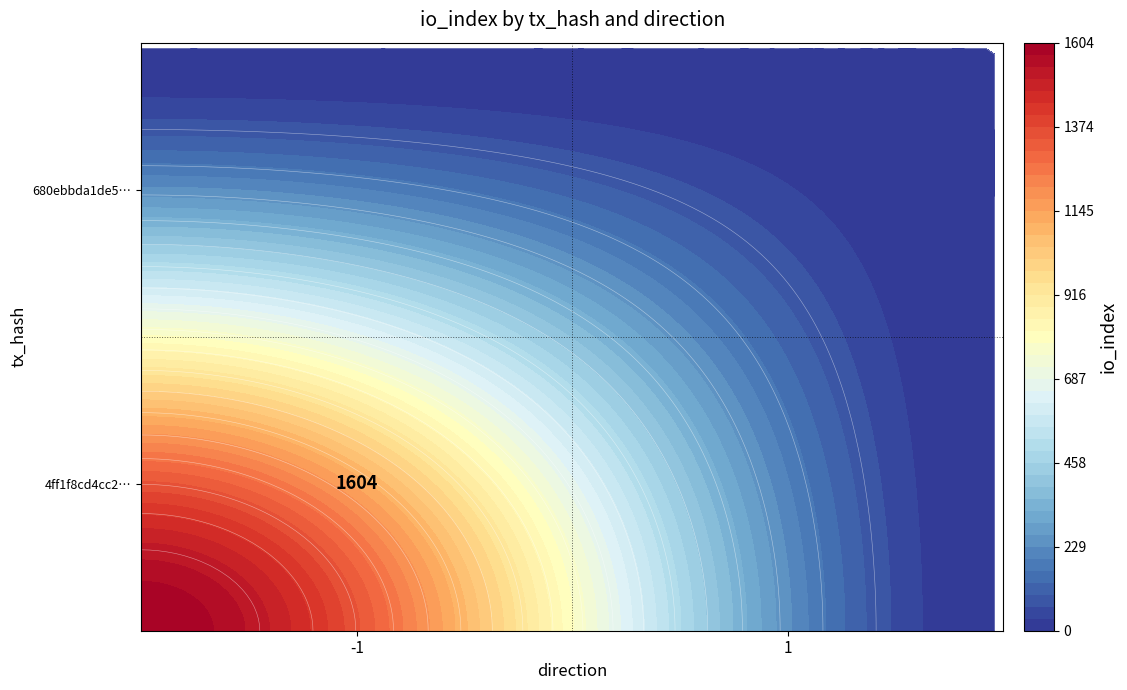

Rank the series by their maximum value, from lowest to highest.

680ebbda1de5e27ae6ad6b0d3232e12dfa92270, 4ff1f8cd4cc2815d2716cd2827d30d6f95cb76b